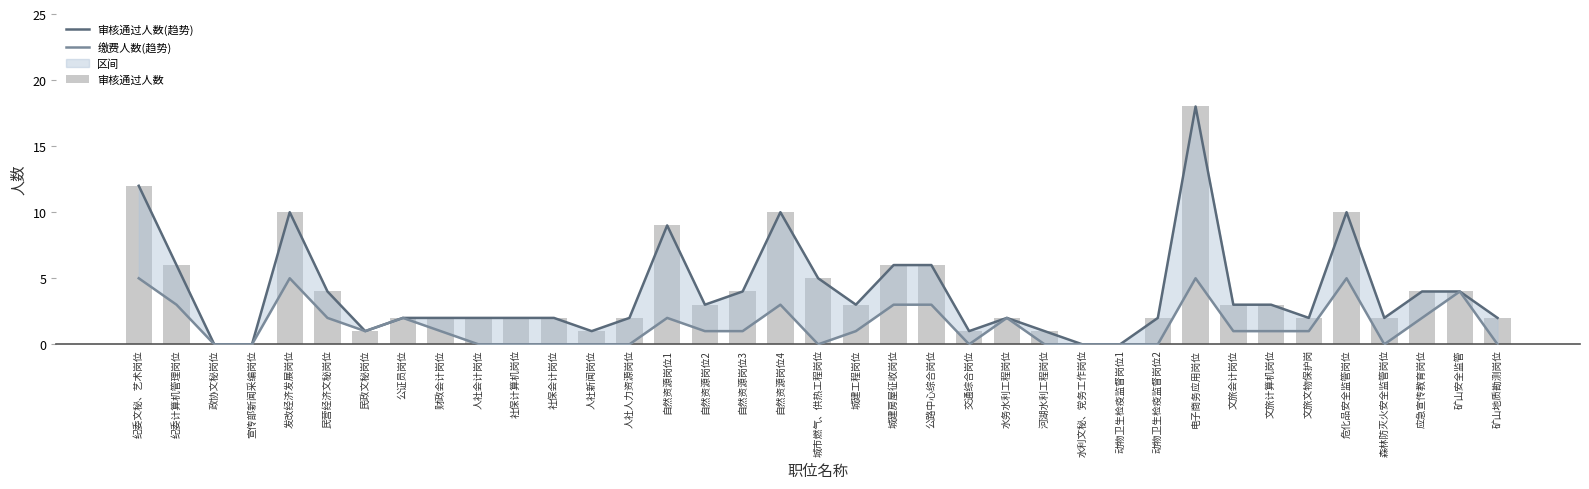

Where does the 审核通过人数(趋势) series first go above 2?

纪委文秘、艺术岗位